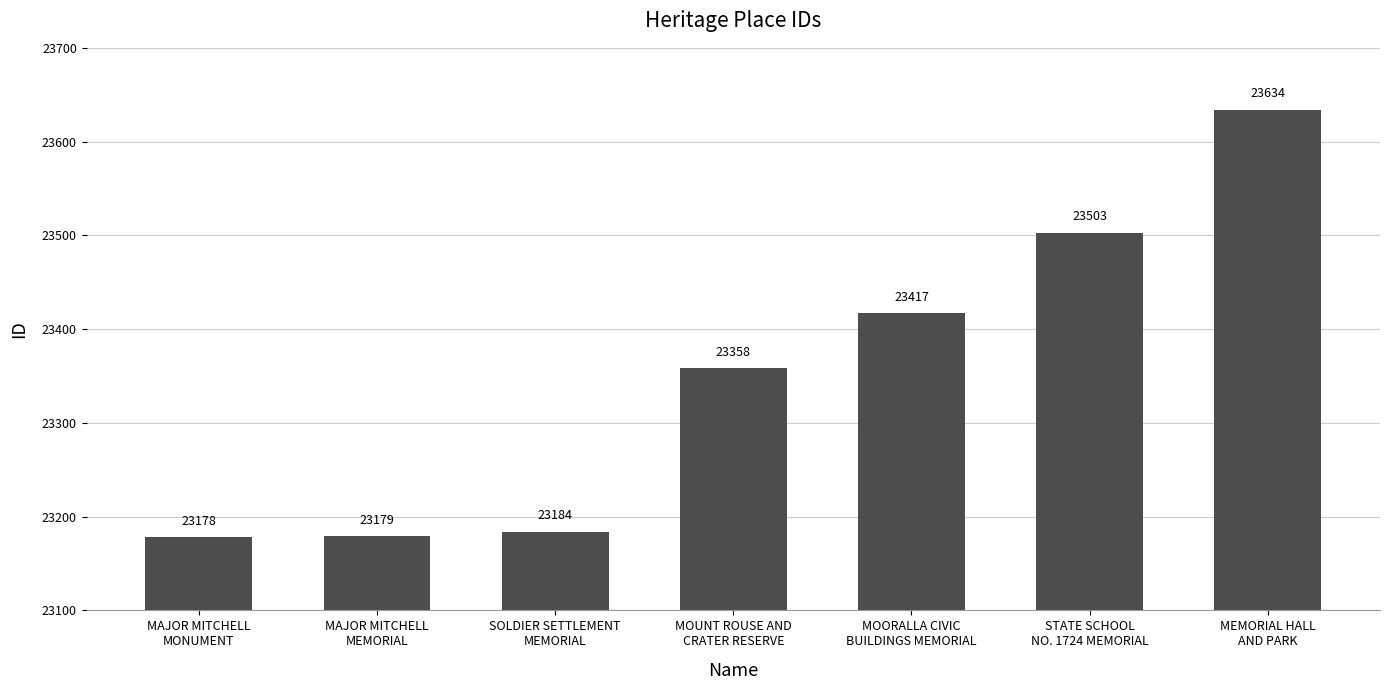

What is the label of the 6th bar from the left?

STATE SCHOOL
NO. 1724 MEMORIAL